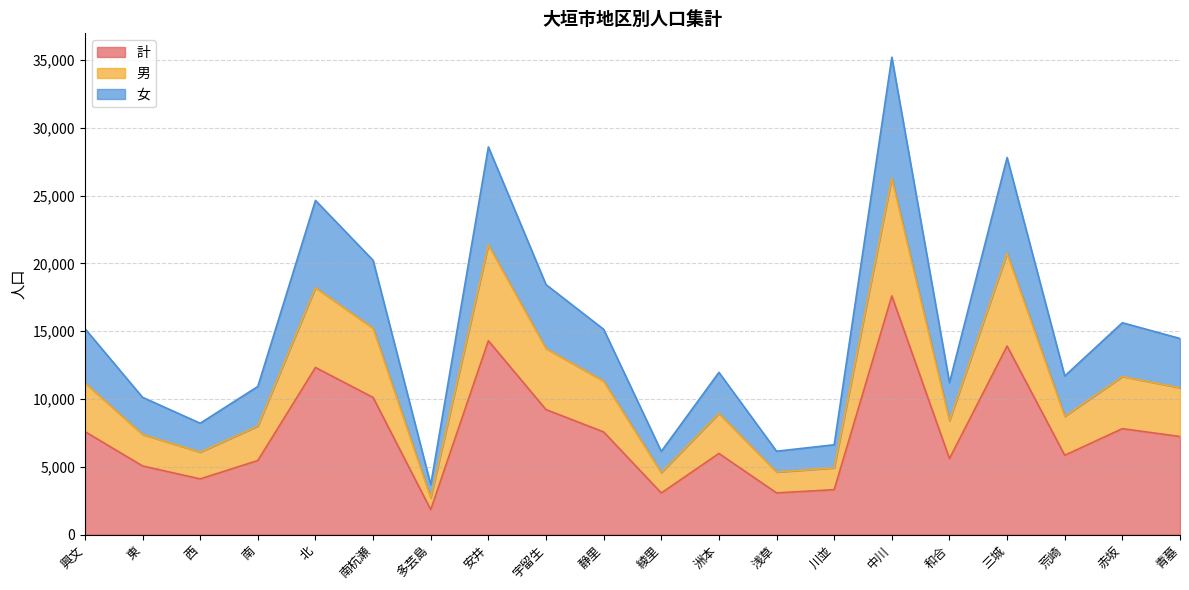

True or false: 男 and 女 cross at least once.

False